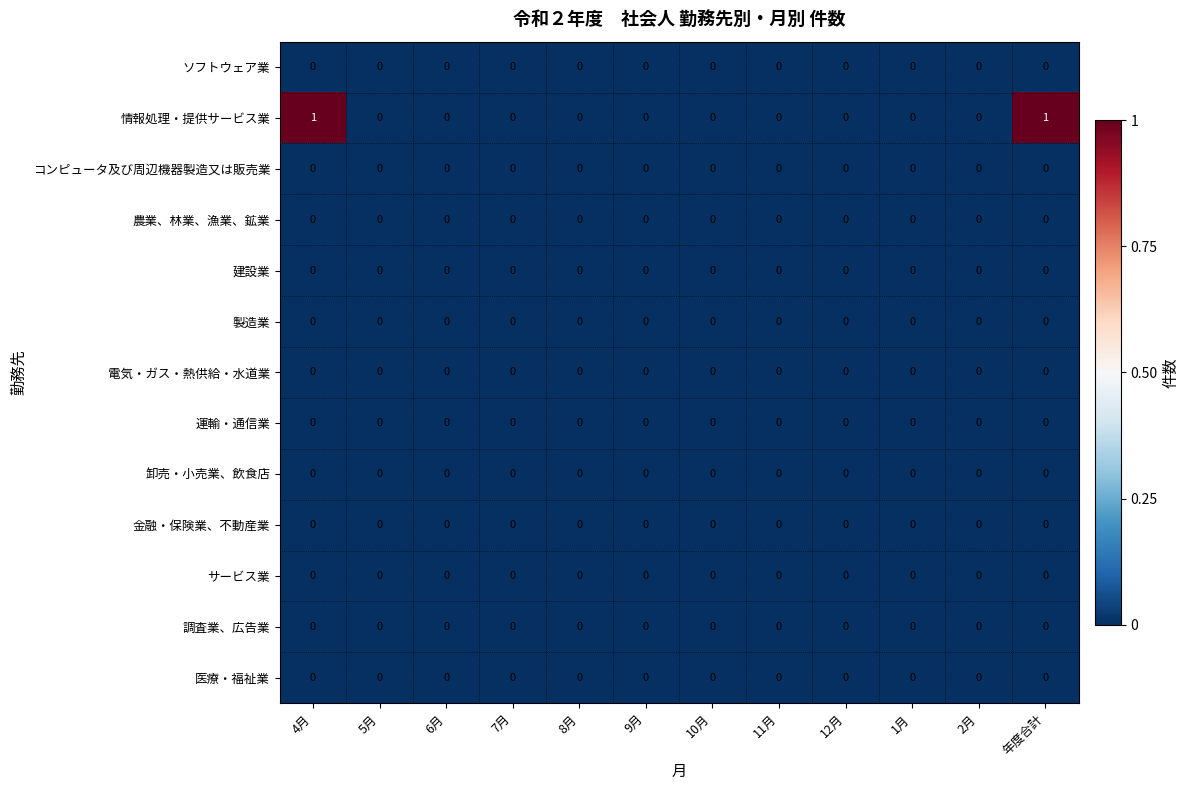

The 建設業 series shows 0 at 1月. True or false?

True